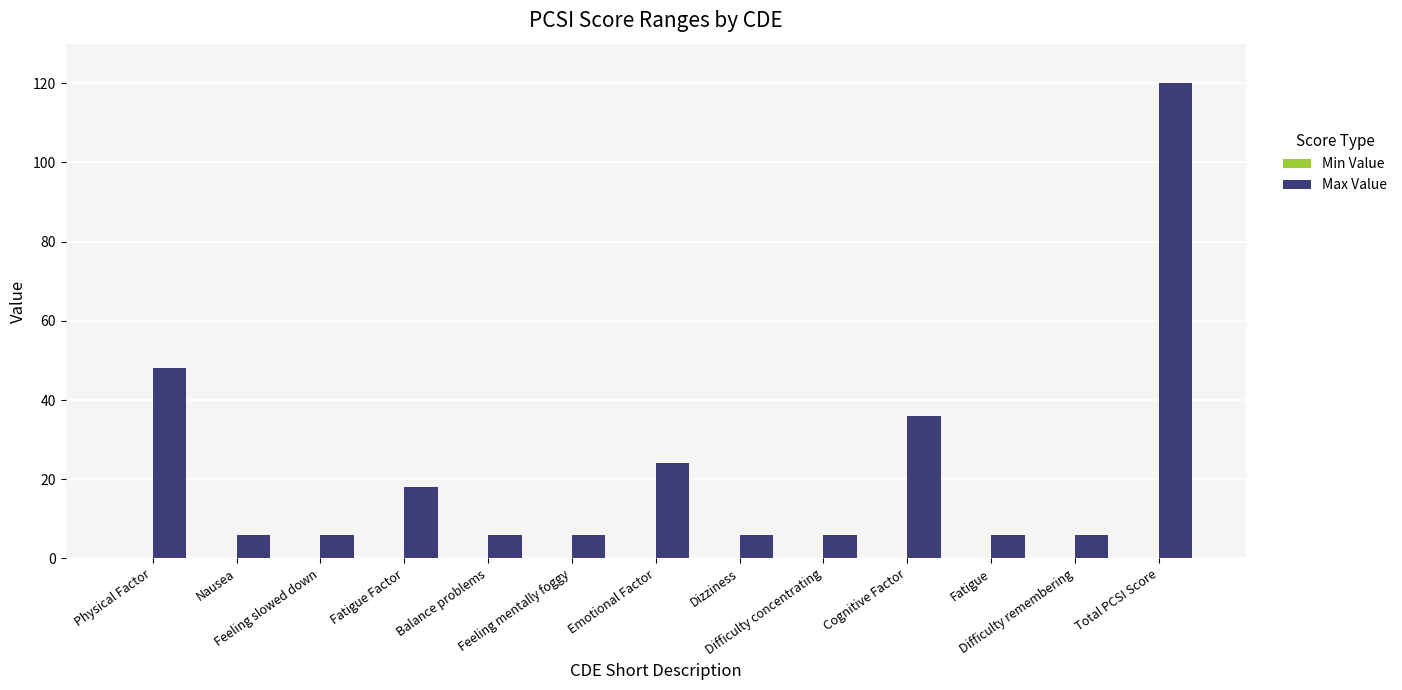

What is the greatest value displayed?

120